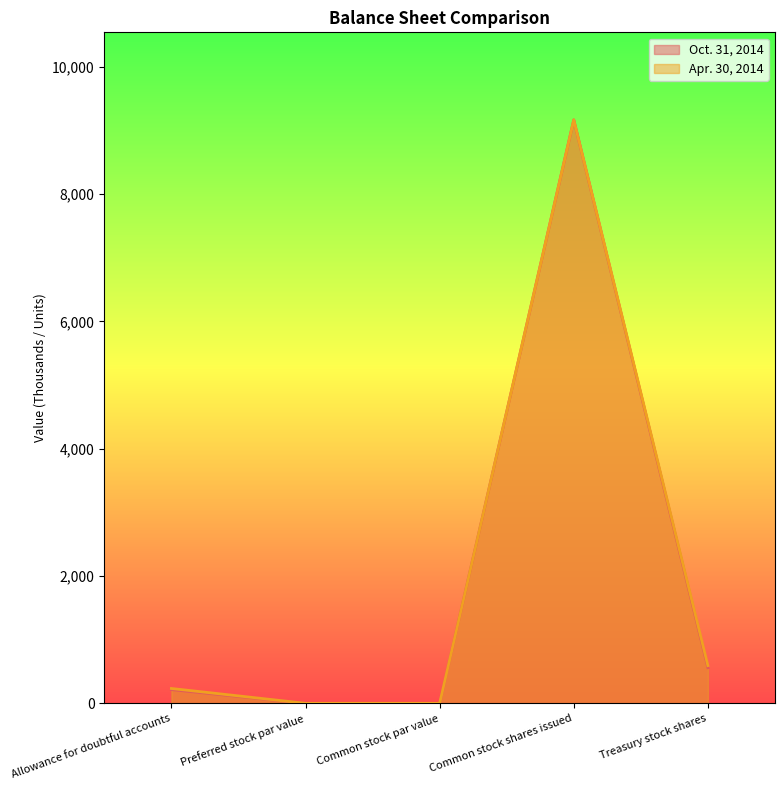

What are all the series names shown in the legend?

Oct. 31, 2014, Apr. 30, 2014